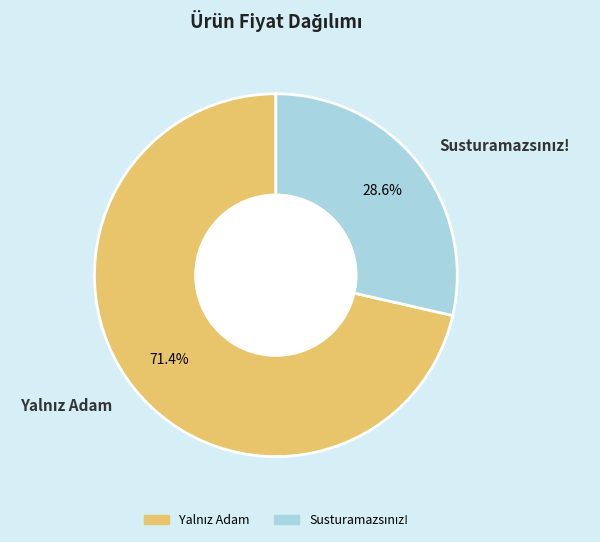

Is there a majority slice in this chart?

Yes